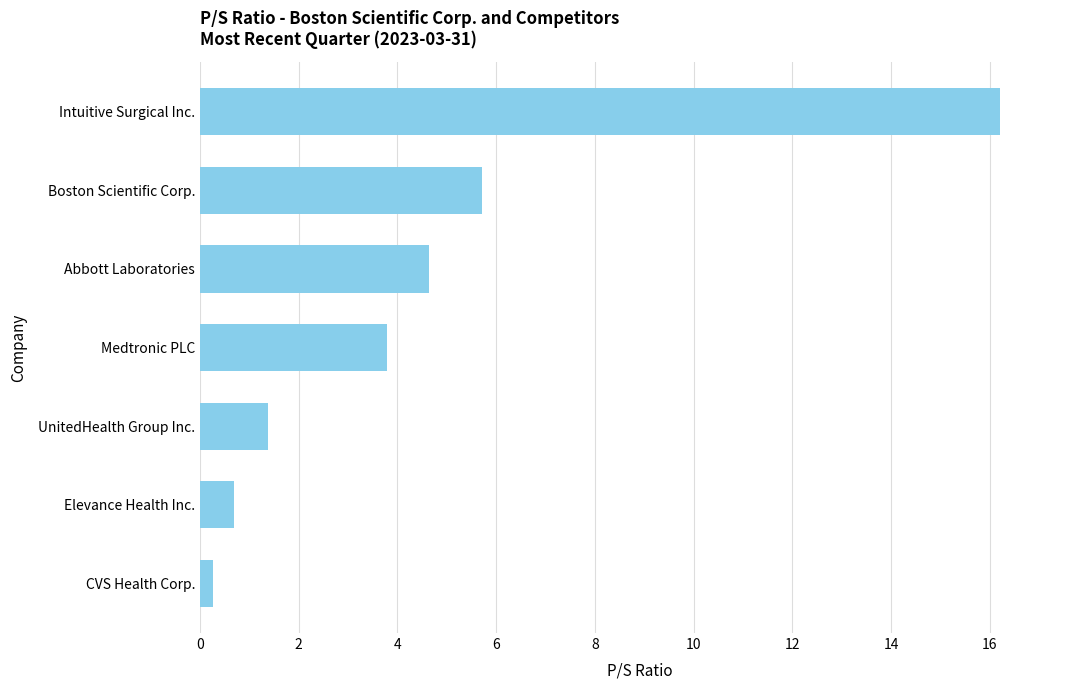

What is the change in value from Medtronic PLC to UnitedHealth Group Inc.?

-2.4